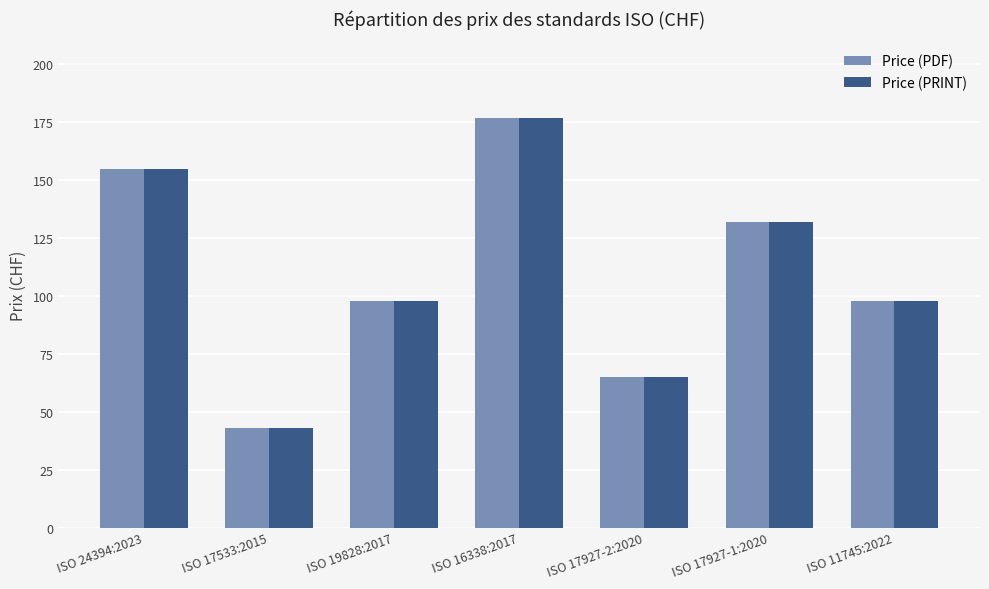

Is the value of Price (PDF) at ISO 17533:2015 greater than the value of Price (PRINT) at ISO 19828:2017?

No